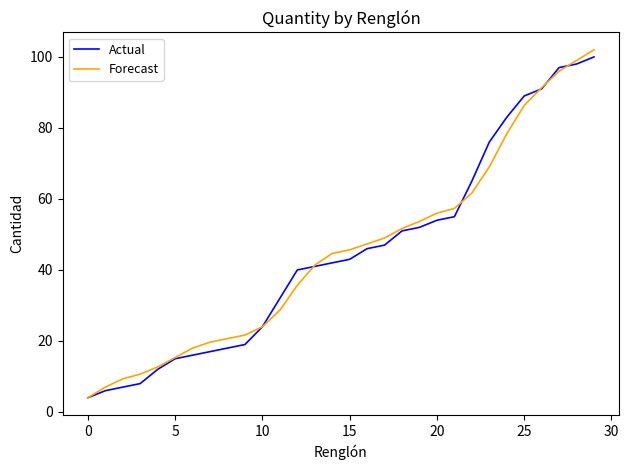

What is the lowest value of the Actual series?

4.0